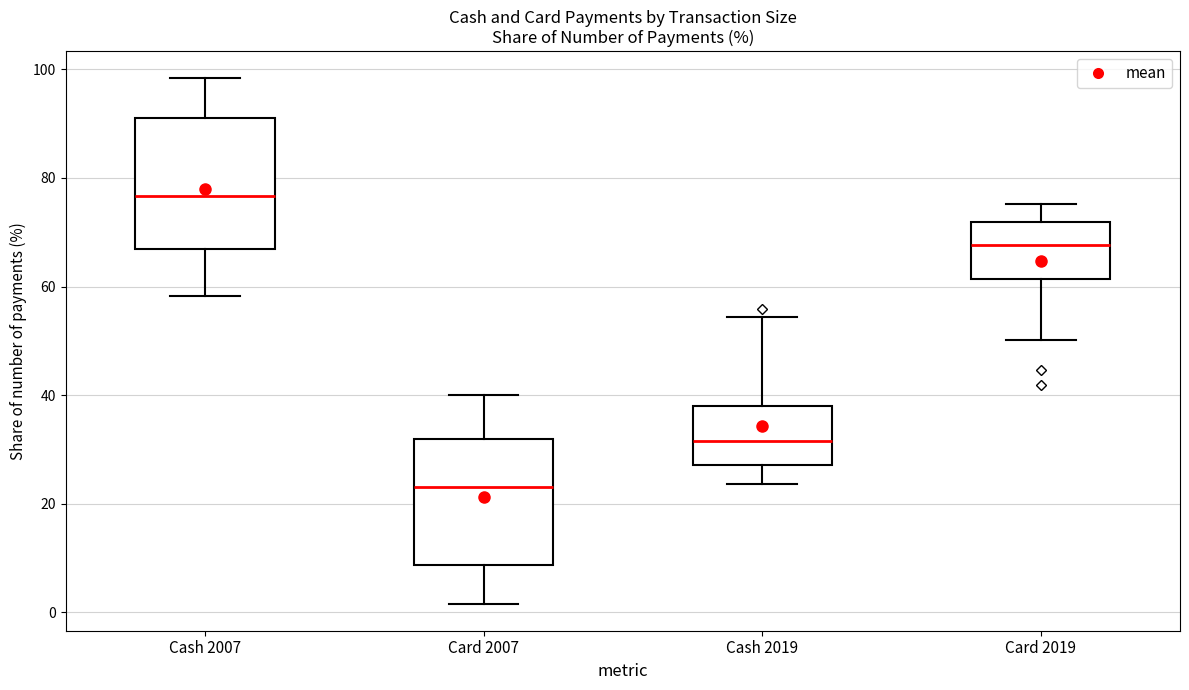

Reading left to right, read every box against the y-axis: the position of its median line, the range the box covers, and the ends of its whiskers. The values are not printed on the chart, so give them approximately, as read against the axis.

Cash 2007: median 76, box 66 to 92, whiskers 58 to 98
Card 2007: median 24, box 8 to 32, whiskers 2 to 40
Cash 2019: median 32, box 28 to 38, whiskers 24 to 54
Card 2019: median 68, box 62 to 72, whiskers 50 to 76